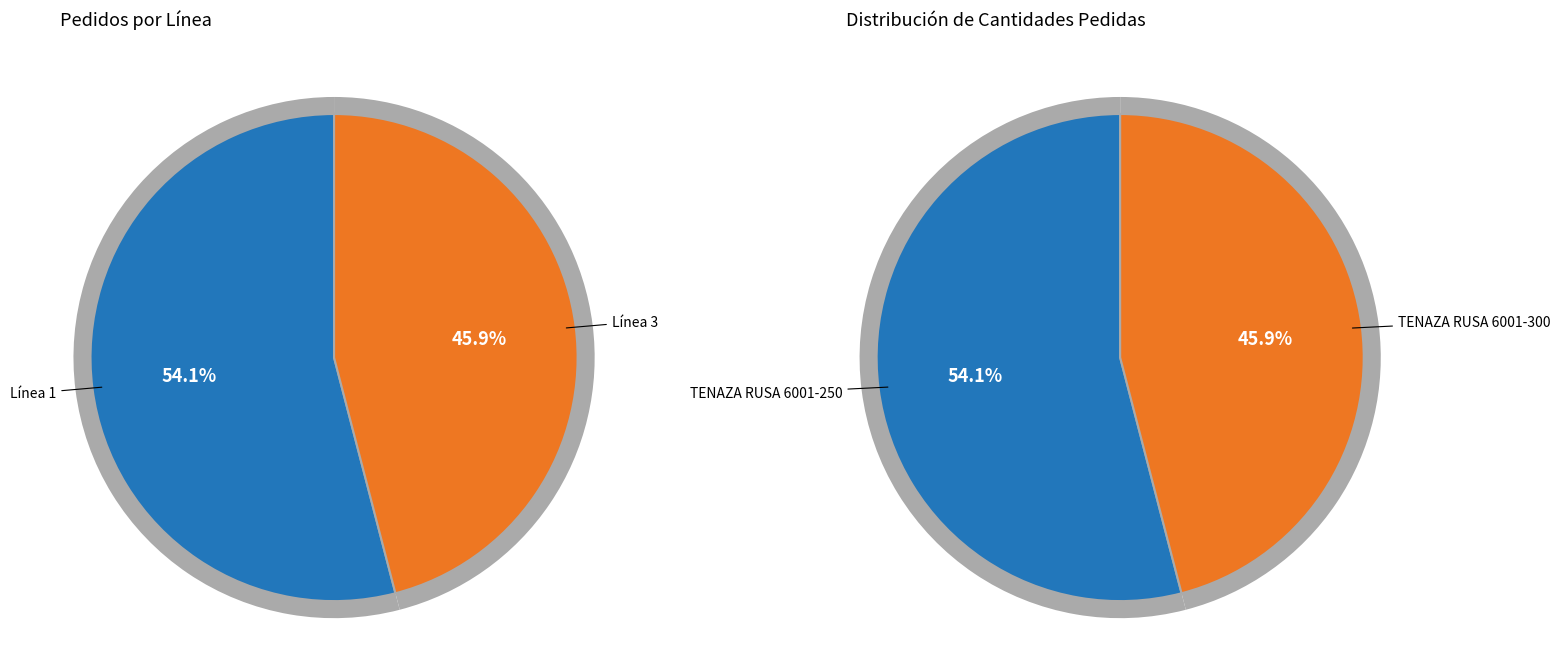

Rank the categories by value from highest to lowest.

1, 3